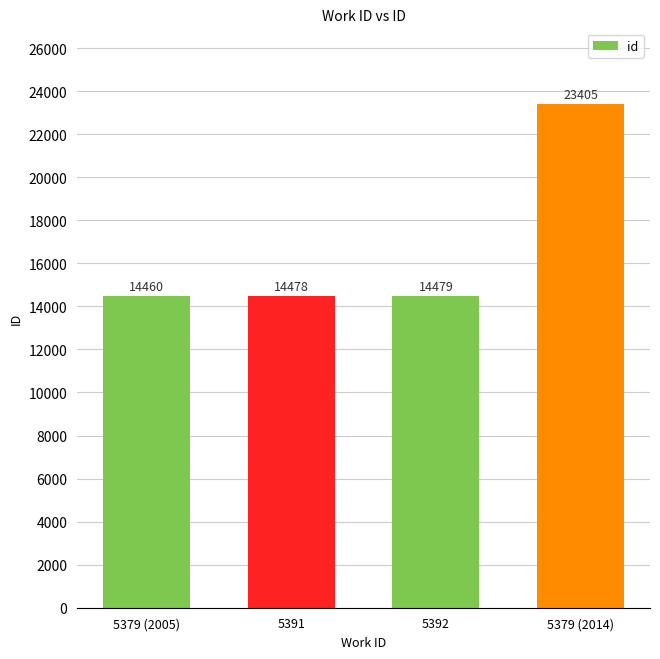

Where is the data nearest to the value 18932?

5392